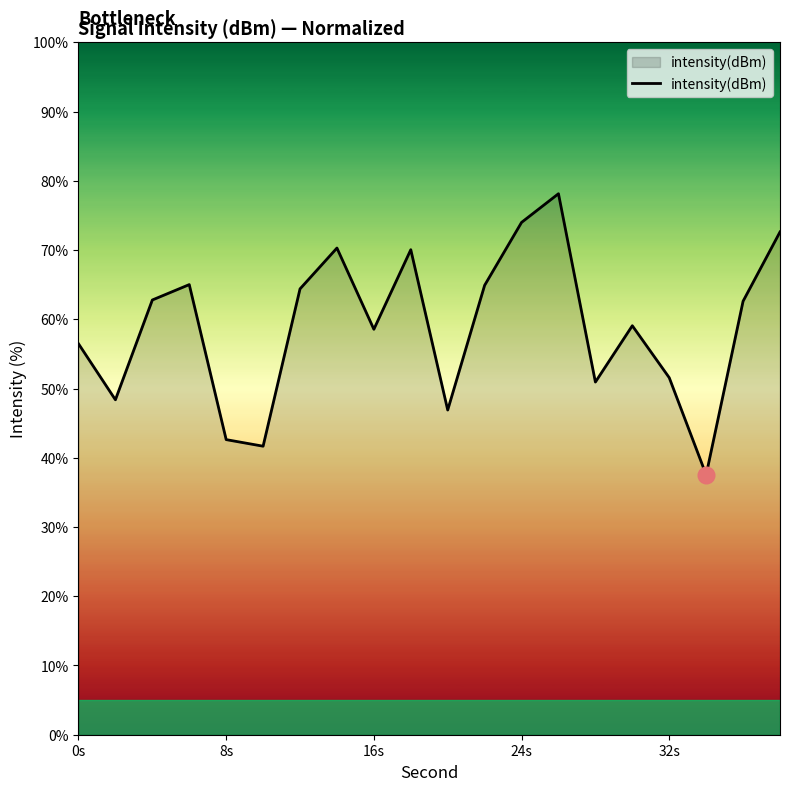

What is the approximate value at 24s?

74.0